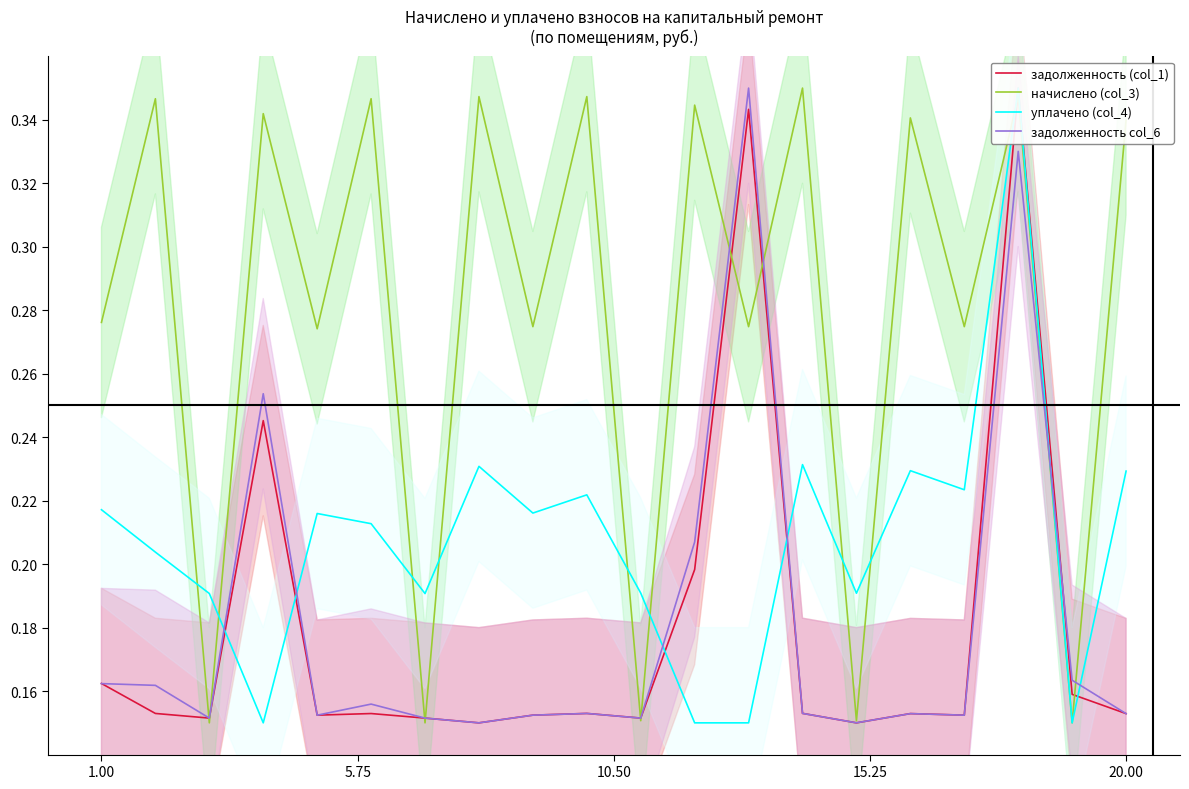

Count the уплачено (col_4) values in the range 0 to 1.

20